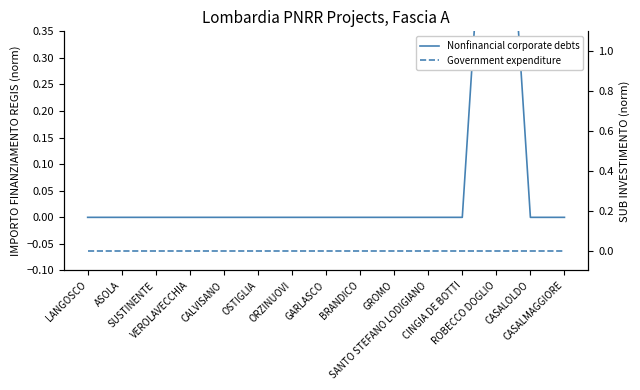

How many categories are shown in the chart?

15